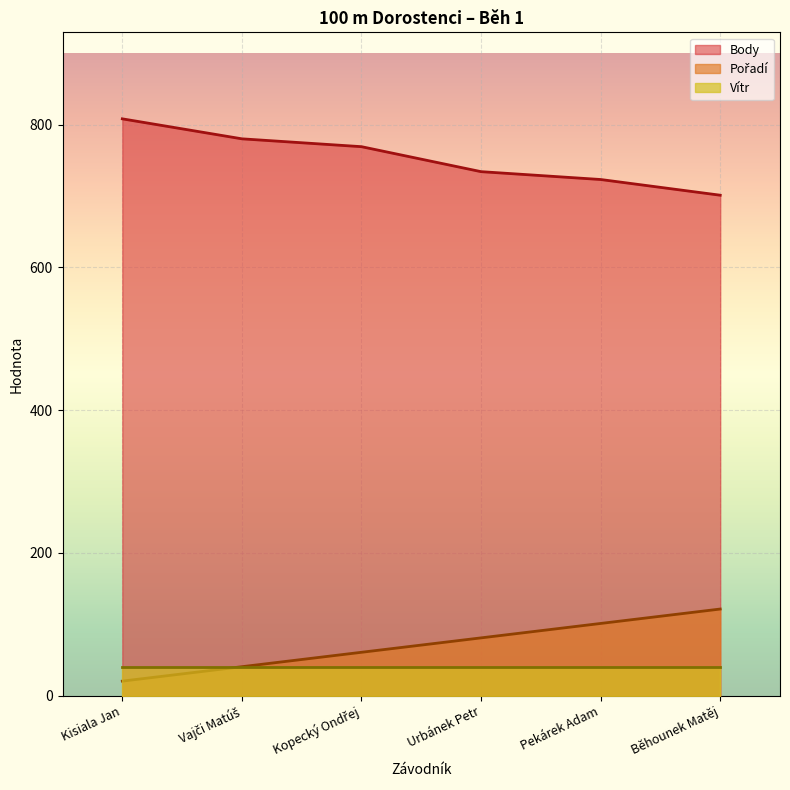

What is the sum of all Pořadí values?

424.2